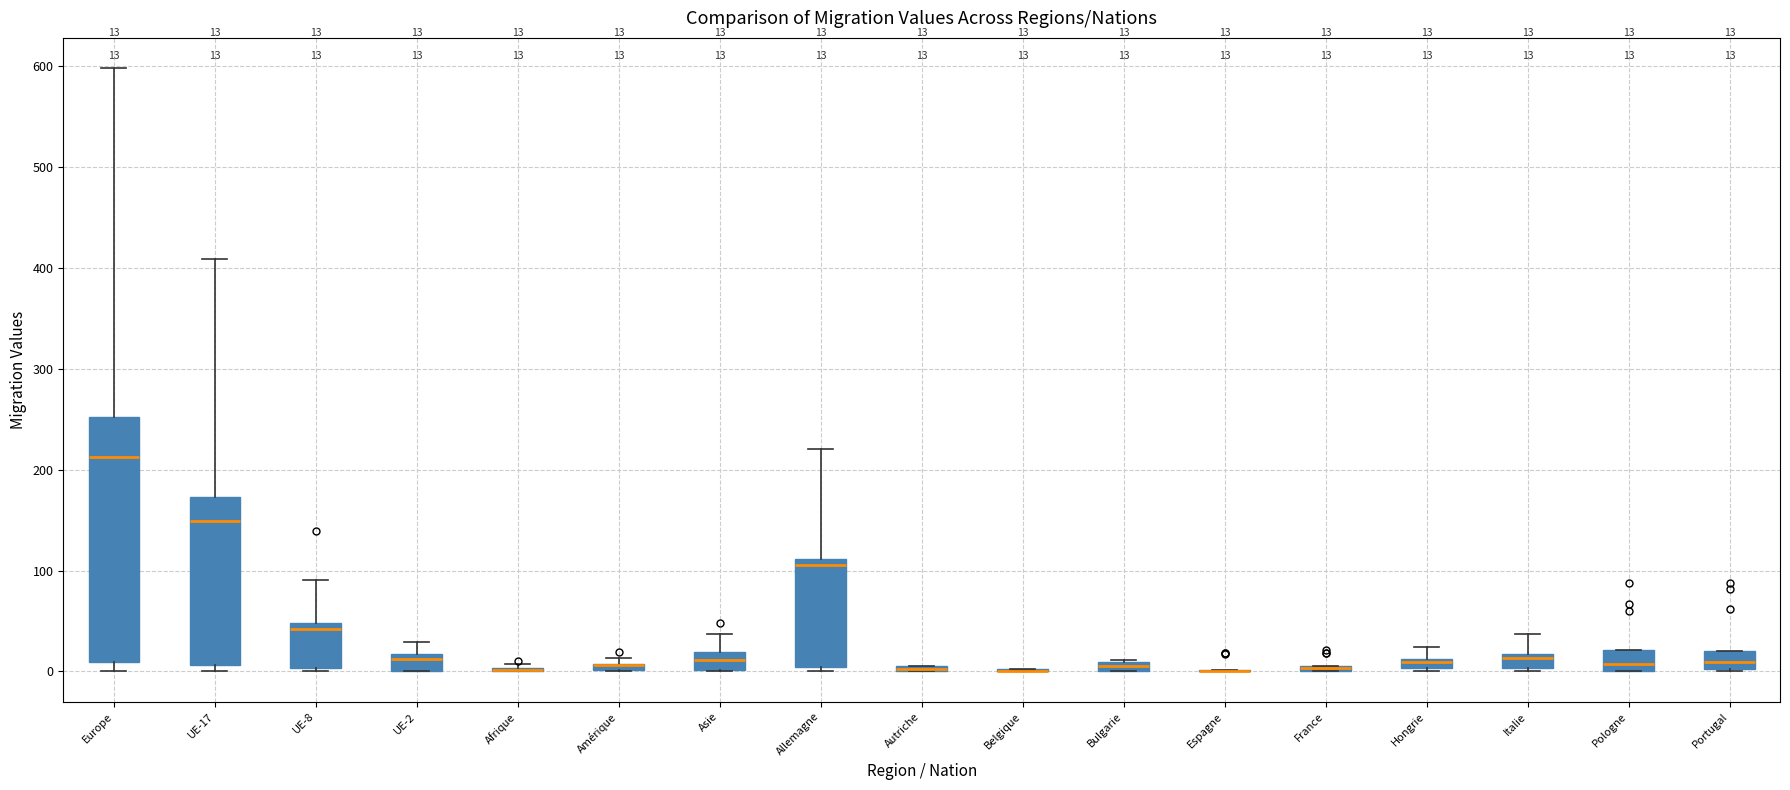

Comparing the boxes themselves (not the whiskers), which one is the tallest?

Europe